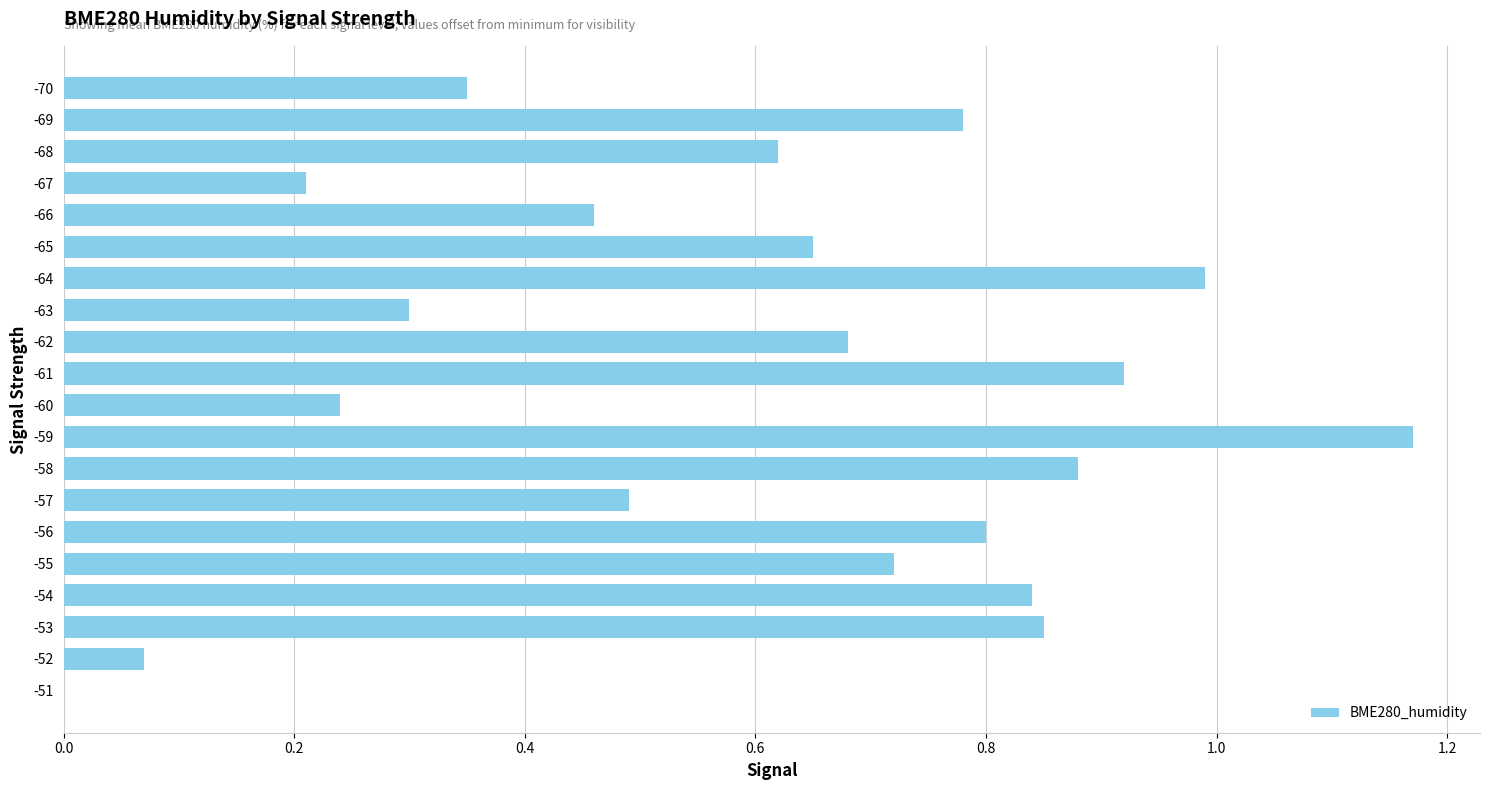

The chart shows a value of 0.3 at -66. True or false?

False